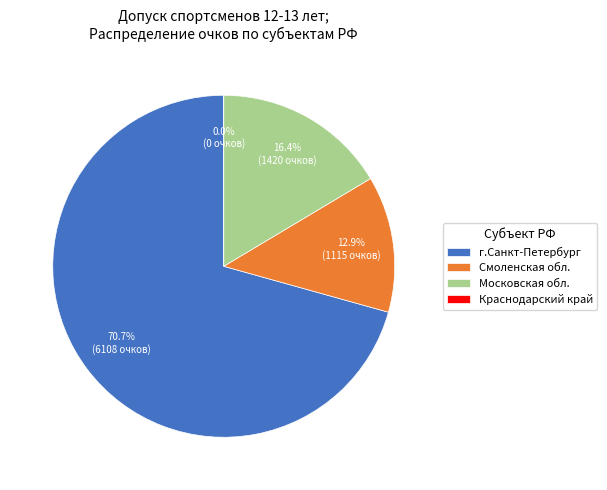

Which has a higher value, Смоленская обл. or Московская обл._2?

Смоленская обл.